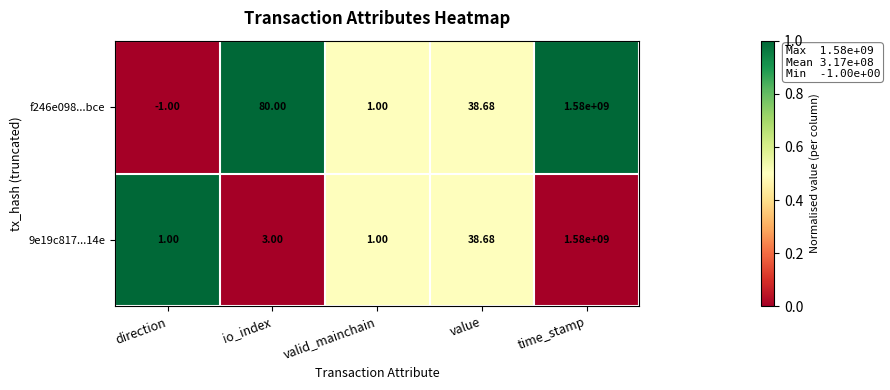

Is the value of 9e19c817...14e at value greater than the value of f246e098...bce at time_stamp?

No